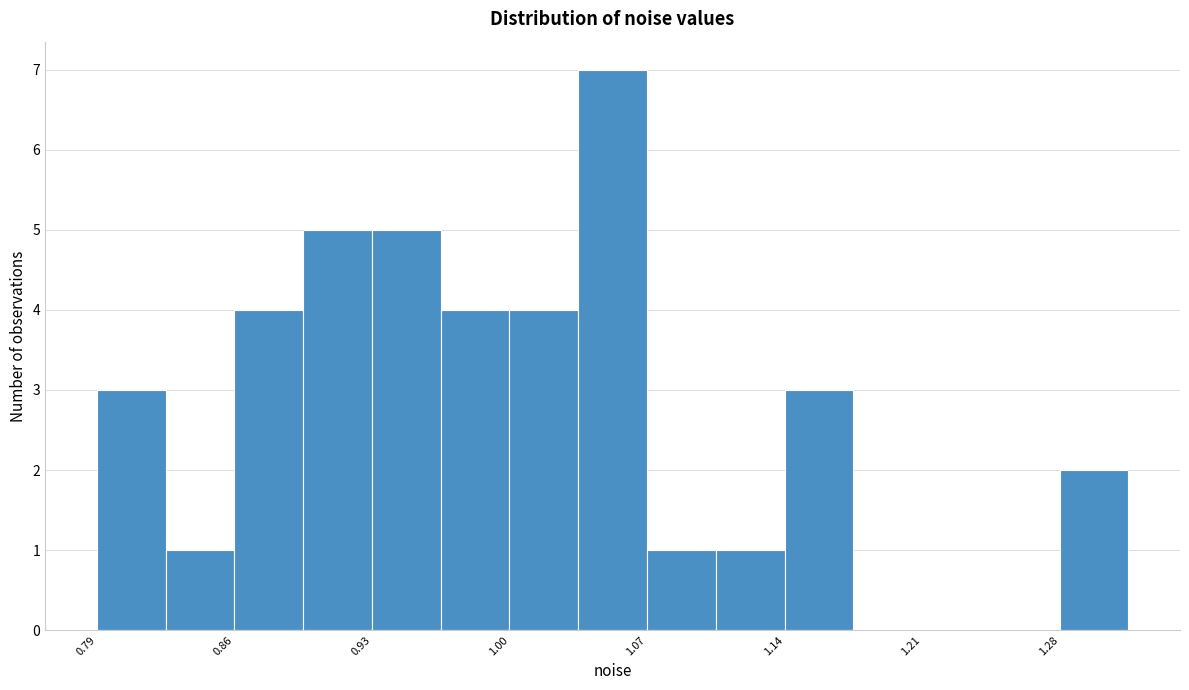

Around what value on the x-axis is the tallest bar? Give the approximate position of its centre, as read against the axis.

1.05